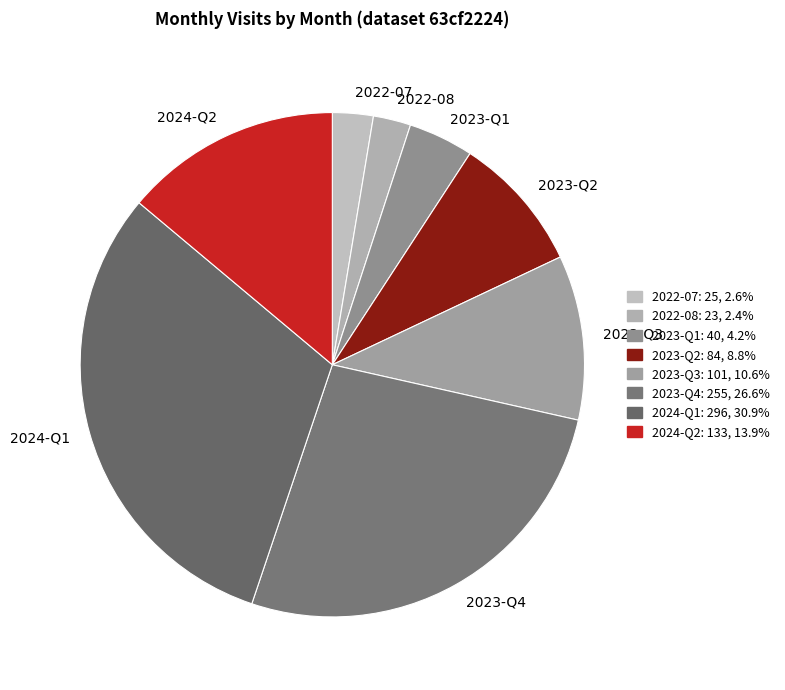

Combined, do 2024-Q1 and 2023-Q3 account for over 50%?

No